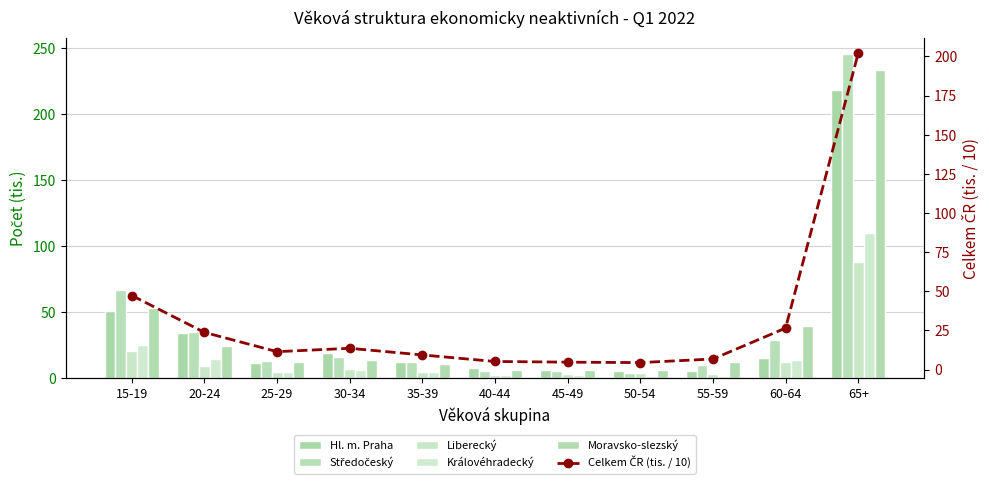

How many values in the Moravsko-slezský series are below 12?

4